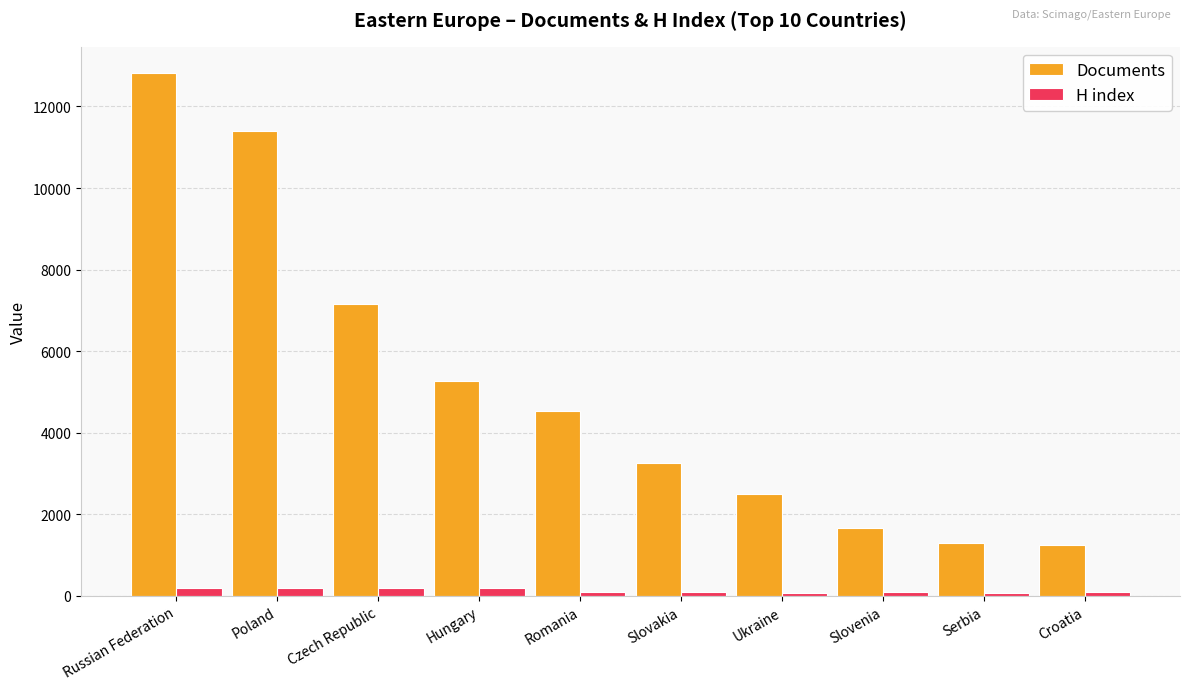

How many values in the Documents series are below 4524?

5